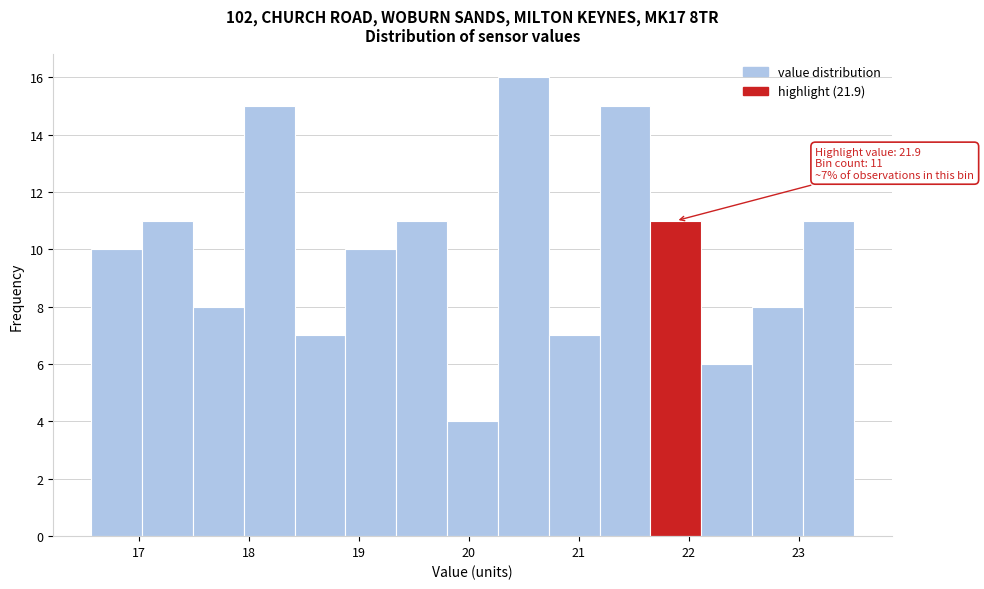

Over which range of the x-axis is the bar tallest?

20.3 to 20.7